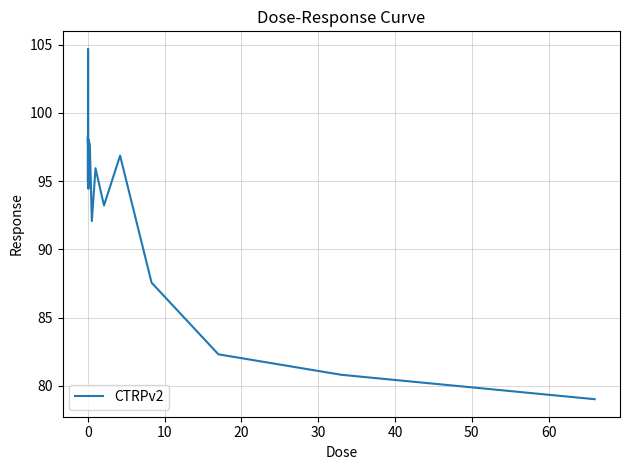

What is the difference between the maximum and minimum values?

25.7